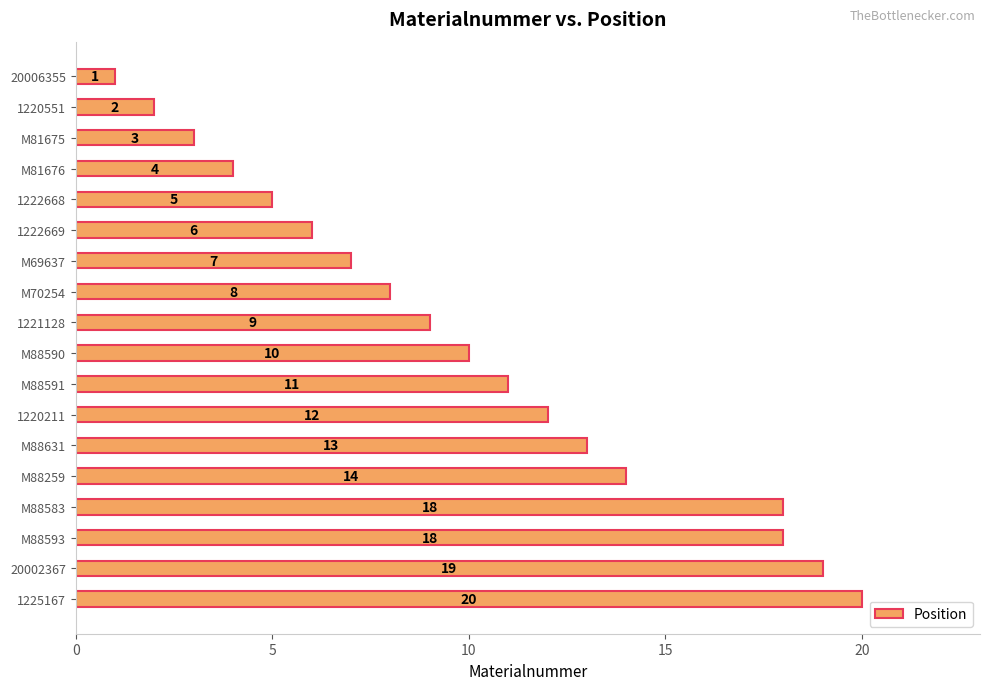

What is the average value?

10